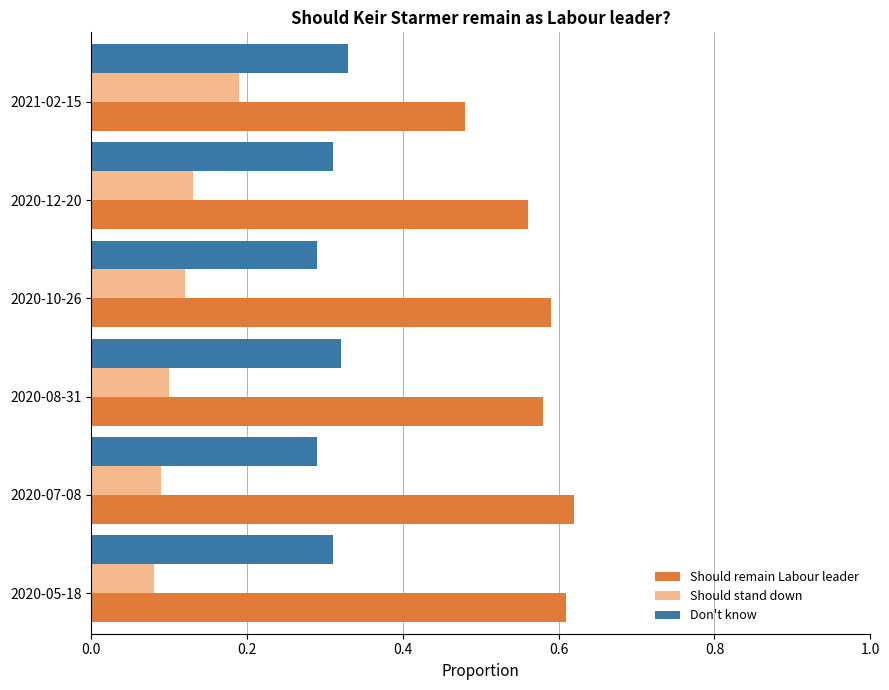

What is the sum of all Should remain Labour leader values?

3.4